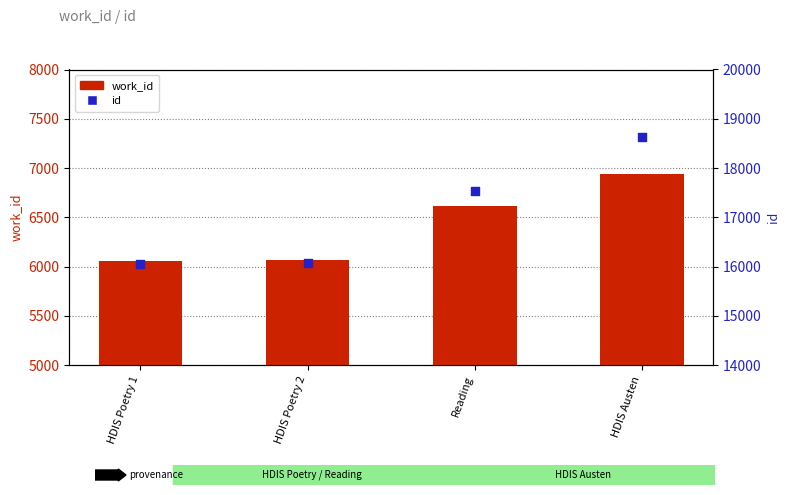

What is the total value across all series at HDIS Poetry 2?

22142